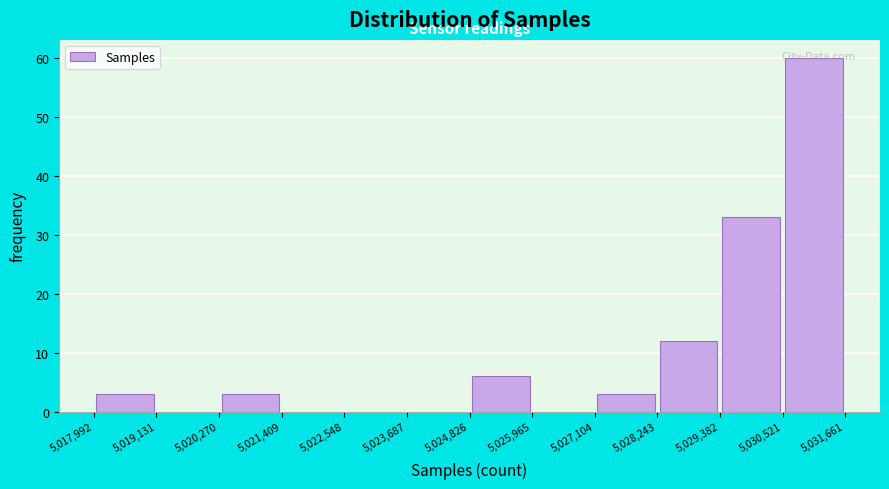

Reading left to right, transcribe this chart: for each bar, give the range it covers on the x-axis and its height. The values are not printed on the chart, so give them approximately, as read against the axis.

5,017,992 to 5,019,131: 3
5,019,131 to 5,020,270: 0
5,020,270 to 5,021,409: 3
5,021,409 to 5,022,548: 0
5,022,548 to 5,023,687: 0
5,023,687 to 5,024,826: 0
5,024,826 to 5,025,965: 6
5,025,965 to 5,027,104: 0
5,027,104 to 5,028,243: 3
5,028,243 to 5,029,382: 12
5,029,382 to 5,030,521: 33
5,030,521 to 5,031,661: 60